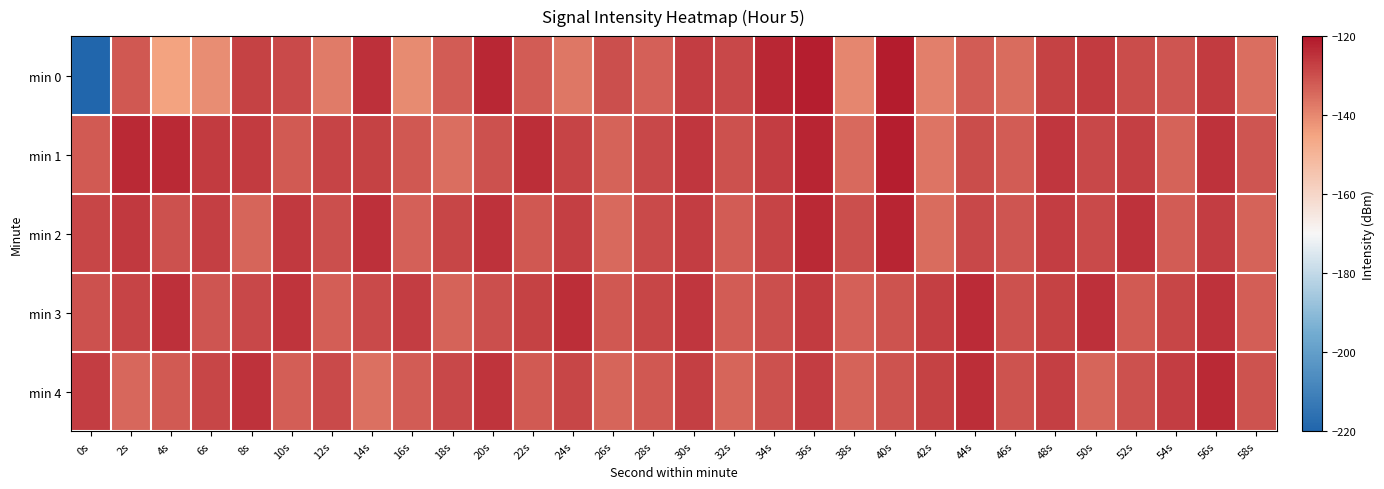

List the series in order of their peak value, lowest first.

min 3, min 4, min 2, min 1, min 0